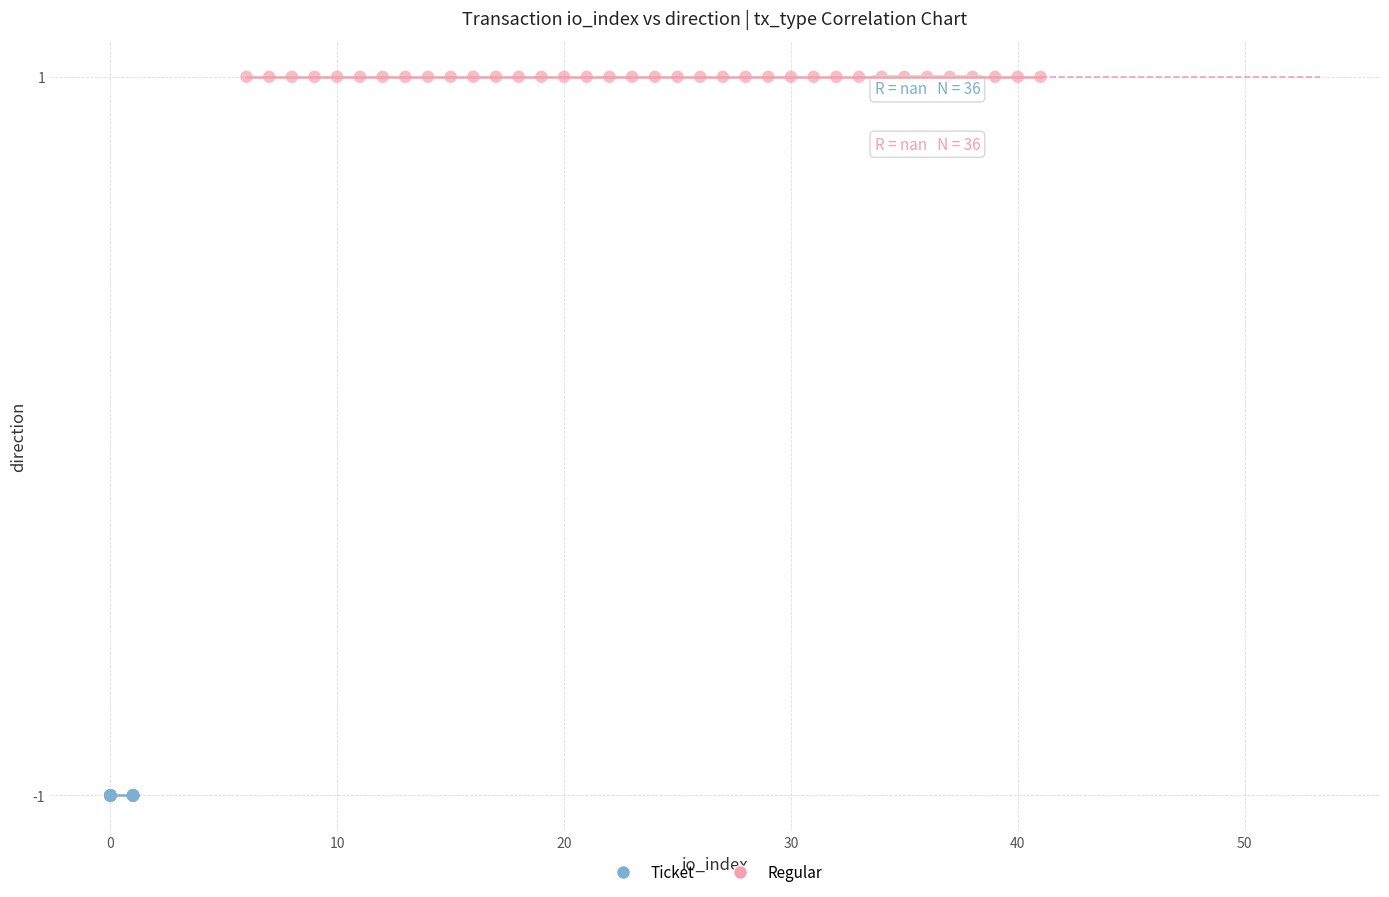

What are all the series names shown in the legend?

Ticket, Regular